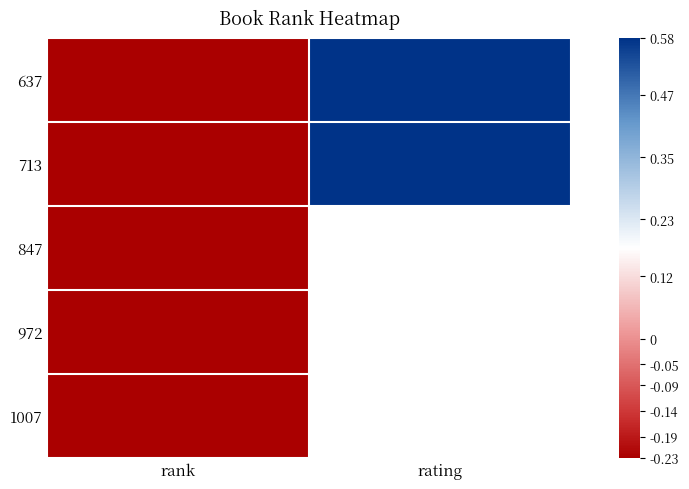

Is the value of 637 at rank greater than the value of 847 at rank?

No